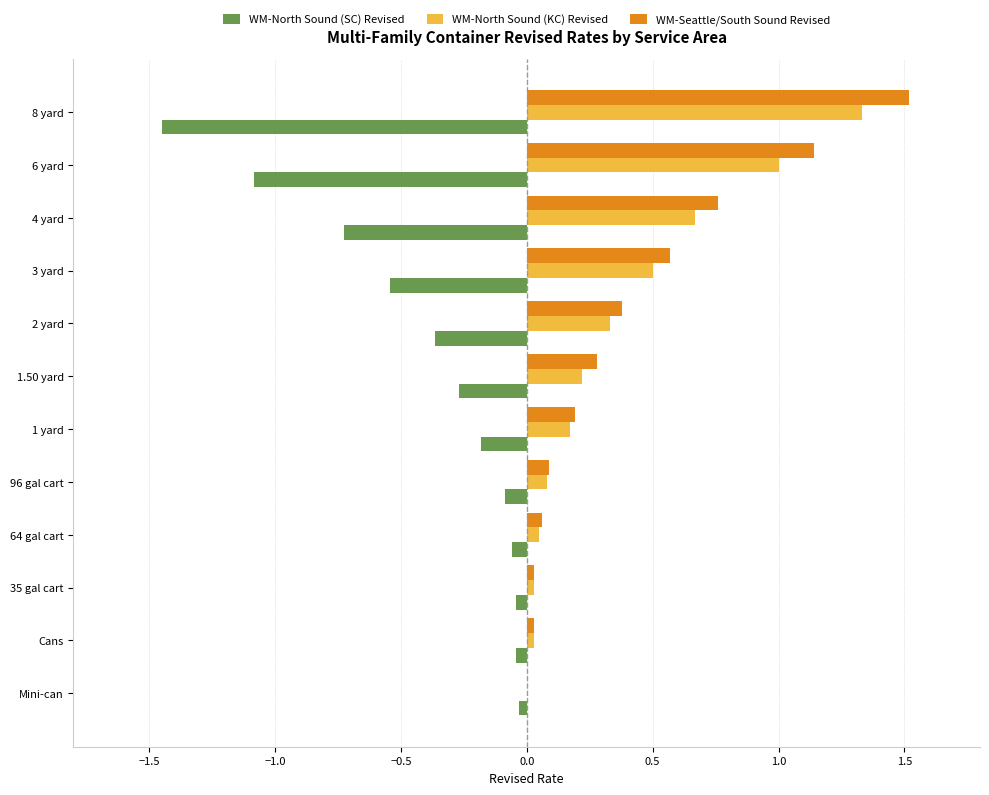

Is it true that WM-North Sound (KC) Revised equals 0.2 at 1.50 yard?

True